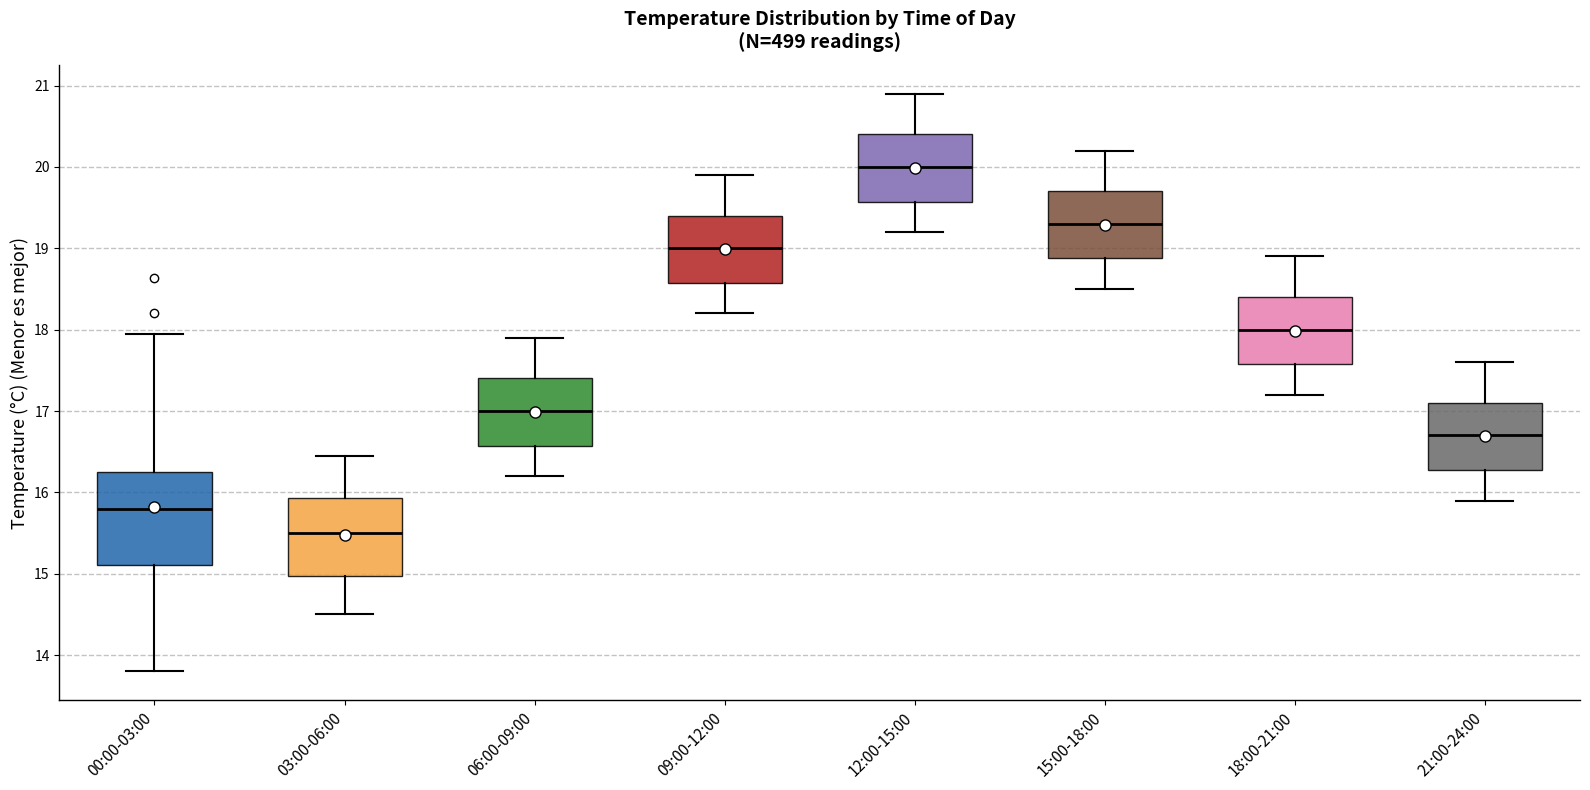

Reading left to right, transcribe this box plot: for each box, give where its median line is, the range the box spans, and where its two whiskers end, as read against the y-axis. The values are not printed on the chart, so give them approximately, as read against the axis.

00:00-03:00: median 15.8, box 15.1 to 16.2, whiskers 13.8 to 18.0
03:00-06:00: median 15.5, box 15.0 to 15.9, whiskers 14.5 to 16.5
06:00-09:00: median 17.0, box 16.6 to 17.4, whiskers 16.2 to 17.9
09:00-12:00: median 19.0, box 18.6 to 19.4, whiskers 18.2 to 19.9
12:00-15:00: median 20.0, box 19.6 to 20.4, whiskers 19.2 to 20.9
15:00-18:00: median 19.3, box 18.9 to 19.7, whiskers 18.5 to 20.2
18:00-21:00: median 18.0, box 17.6 to 18.4, whiskers 17.2 to 18.9
21:00-24:00: median 16.7, box 16.3 to 17.1, whiskers 15.9 to 17.6